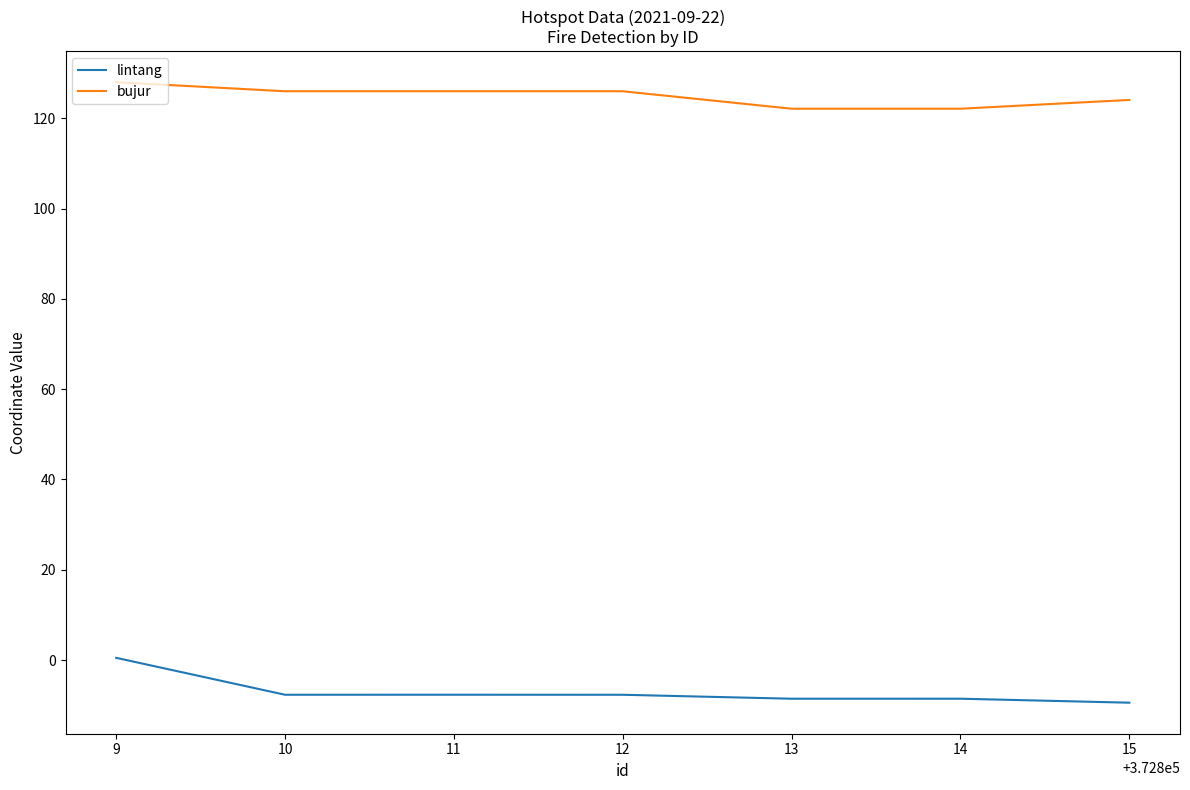

What is the approximate value of lintang at 10?

-7.7